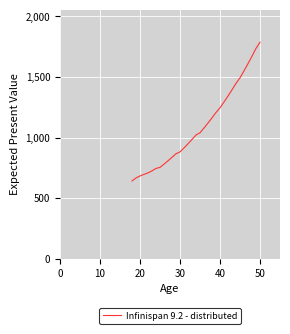

What is the smallest value displayed?

641.6